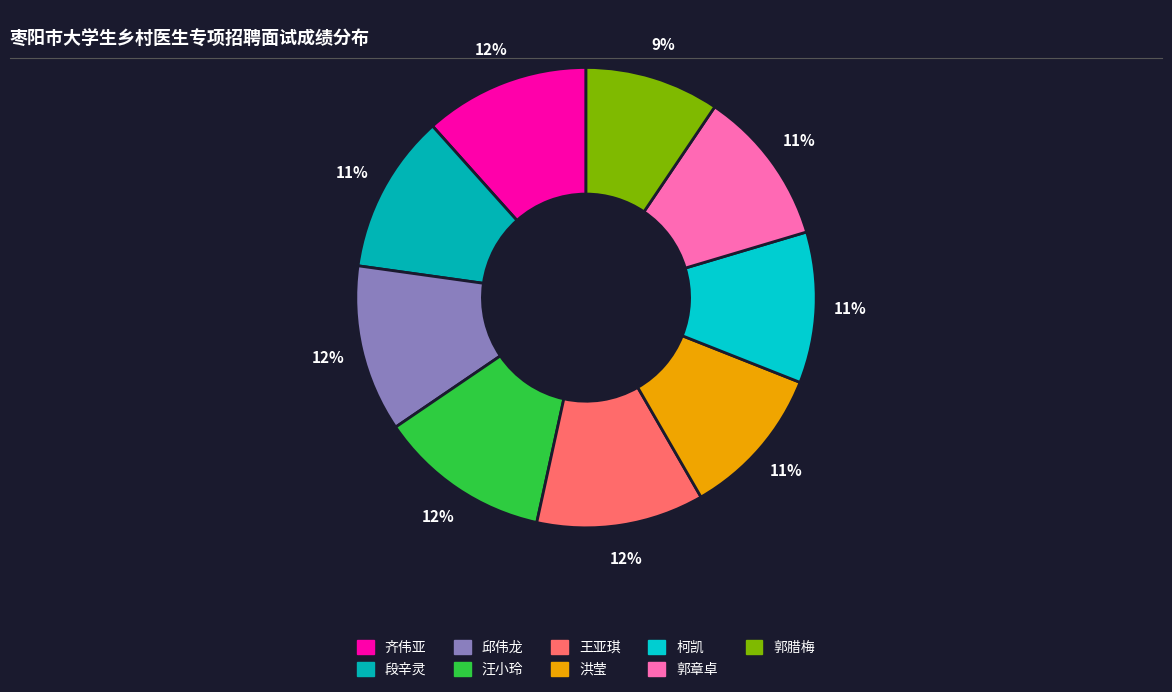

To the nearest percent, what portion does 洪莹 represent?

11%